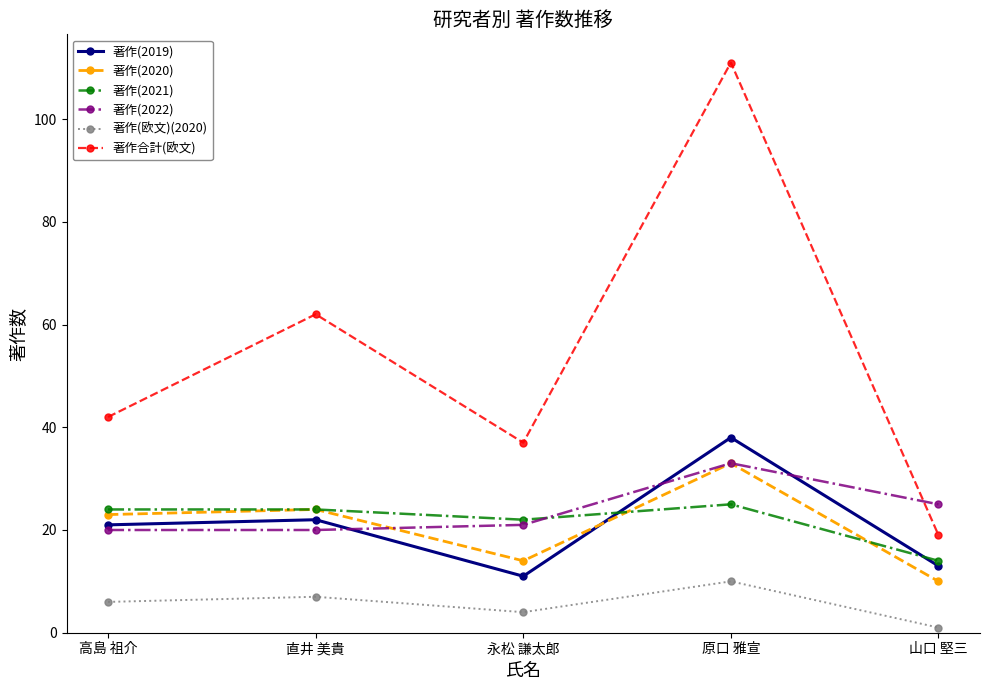

Is it true that 著作(欧文)(2020) equals 5 at 原口 雅宣?

False